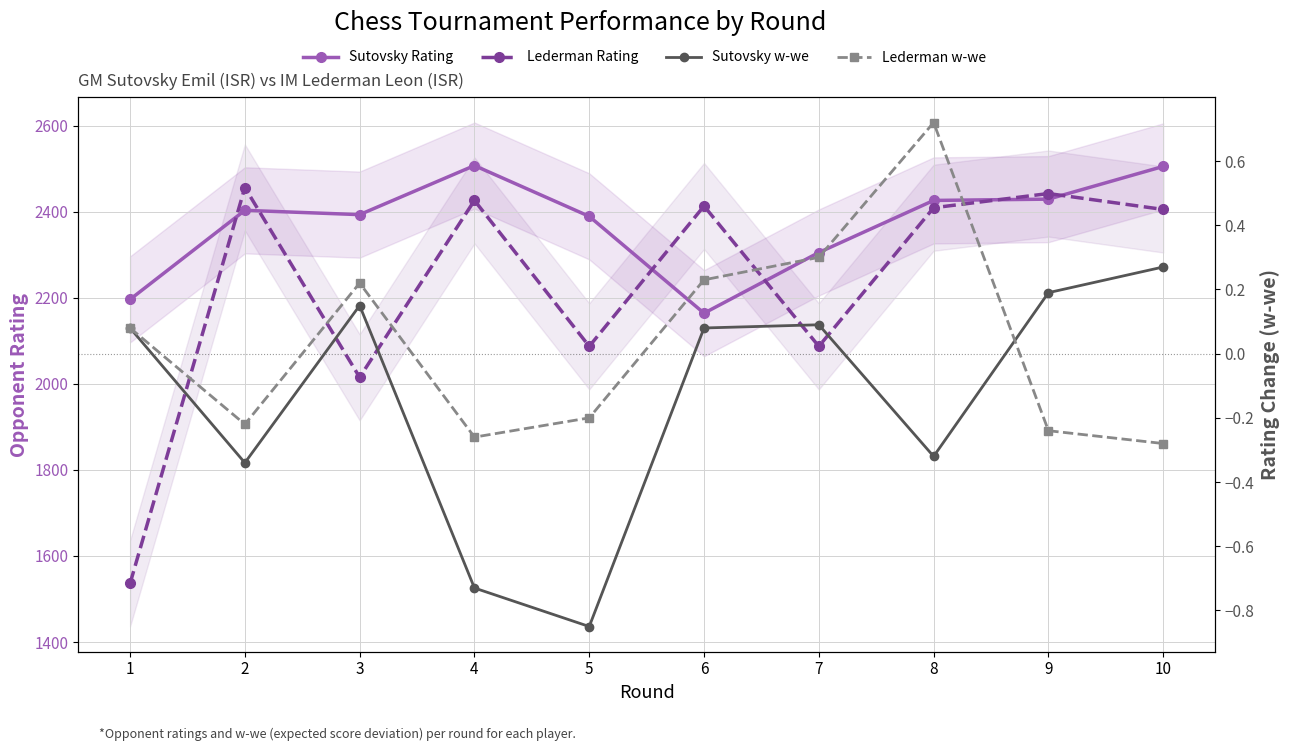

Is the value of Lederman w-we at 5 greater than the value of Lederman Rating at 10?

No